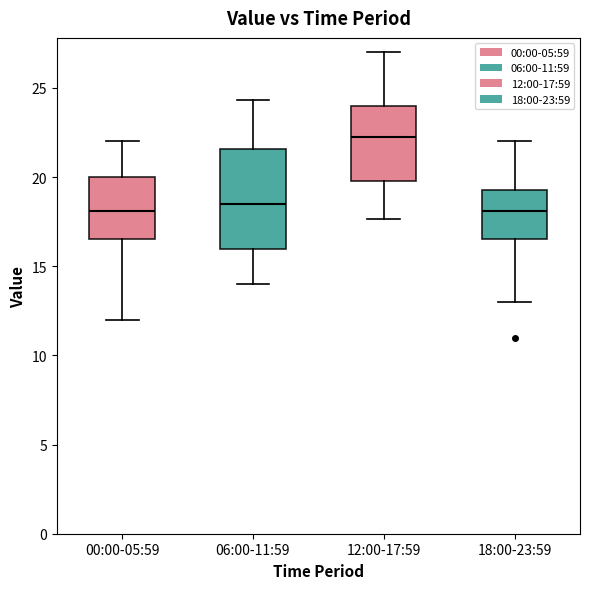

Which box's median line is the highest?

12:00-17:59